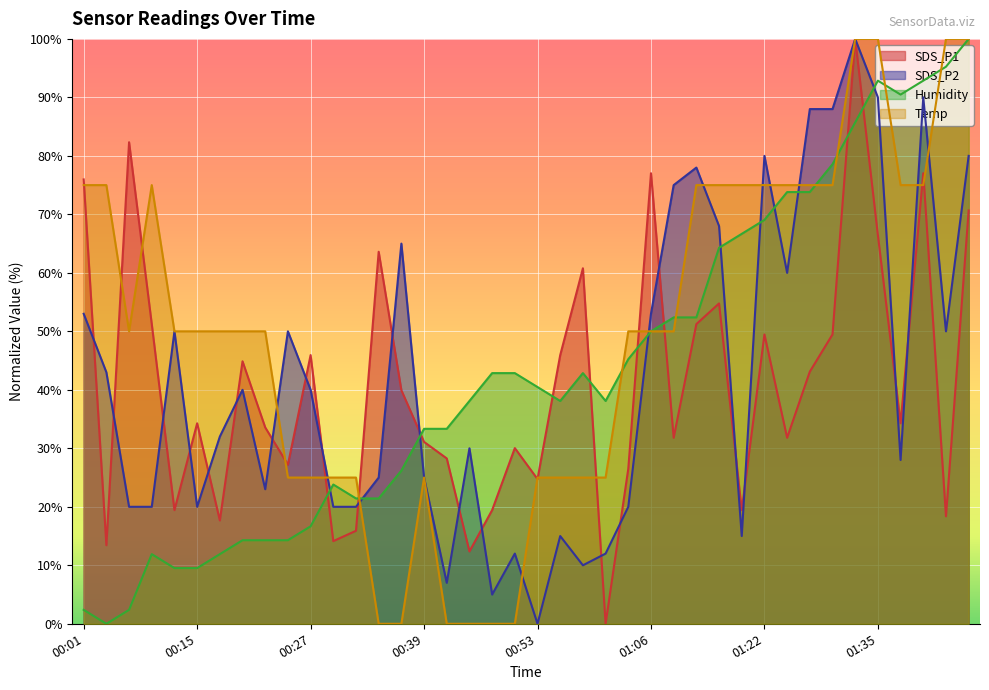

Reading left to right, transcribe all the data shown in this chart.

SDS_P1: 00:01=76.0	00:04=13.4	00:07=82.3	00:09=51.2	00:12=19.4	00:15=34.3	00:17=17.7	00:19=44.9	00:22=33.6	00:24=27.2	00:27=45.9	00:29=14.1	00:32=15.9	00:34=63.6	00:37=39.9	00:39=31.1	00:42=28.3	00:44=12.4	00:47=19.4	00:50=30.0	00:53=24.7	00:56=45.9	00:58=60.8	01:01=0.0	01:03=26.5	01:06=77.0	01:11=31.8	01:14=51.2	01:16=54.8	01:19=19.4	01:22=49.5	01:25=31.8	01:27=43.1	01:30=49.5	01:32=100.0	01:35=66.4	01:37=34.3	01:40=77.0	01:42=18.4	01:45=70.7
SDS_P2: 00:01=53.0	00:04=43.0	00:07=20.0	00:09=20.0	00:12=50.0	00:15=20.0	00:17=32.0	00:19=40.0	00:22=23.0	00:24=50.0	00:27=40.0	00:29=20.0	00:32=20.0	00:34=25.0	00:37=65.0	00:39=25.0	00:42=7.0	00:44=30.0	00:47=5.0	00:50=12.0	00:53=0.0	00:56=15.0	00:58=10.0	01:01=12.0	01:03=20.0	01:06=53.0	01:11=75.0	01:14=78.0	01:16=68.0	01:19=15.0	01:22=80.0	01:25=60.0	01:27=88.0	01:30=88.0	01:32=100.0	01:35=90.0	01:37=28.0	01:40=90.0	01:42=50.0	01:45=80.0
Humidity: 00:01=2.4	00:04=0.0	00:07=2.4	00:09=11.9	00:12=9.5	00:15=9.5	00:17=11.9	00:19=14.3	00:22=14.3	00:24=14.3	00:27=16.7	00:29=23.8	00:32=21.4	00:34=21.4	00:37=26.2	00:39=33.3	00:42=33.3	00:44=38.1	00:47=42.9	00:50=42.9	00:53=40.5	00:56=38.1	00:58=42.9	01:01=38.1	01:03=45.2	01:06=50.0	01:11=52.4	01:14=52.4	01:16=64.3	01:19=66.7	01:22=69.0	01:25=73.8	01:27=73.8	01:30=78.6	01:32=85.7	01:35=92.9	01:37=90.5	01:40=92.9	01:42=95.2	01:45=100.0
Temp: 00:01=75.0	00:04=75.0	00:07=50.0	00:09=75.0	00:12=50.0	00:15=50.0	00:17=50.0	00:19=50.0	00:22=50.0	00:24=25.0	00:27=25.0	00:29=25.0	00:32=25.0	00:34=0.0	00:37=0.0	00:39=25.0	00:42=0.0	00:44=0.0	00:47=0.0	00:50=0.0	00:53=25.0	00:56=25.0	00:58=25.0	01:01=25.0	01:03=50.0	01:06=50.0	01:11=50.0	01:14=75.0	01:16=75.0	01:19=75.0	01:22=75.0	01:25=75.0	01:27=75.0	01:30=75.0	01:32=100.0	01:35=100.0	01:37=75.0	01:40=75.0	01:42=100.0	01:45=100.0